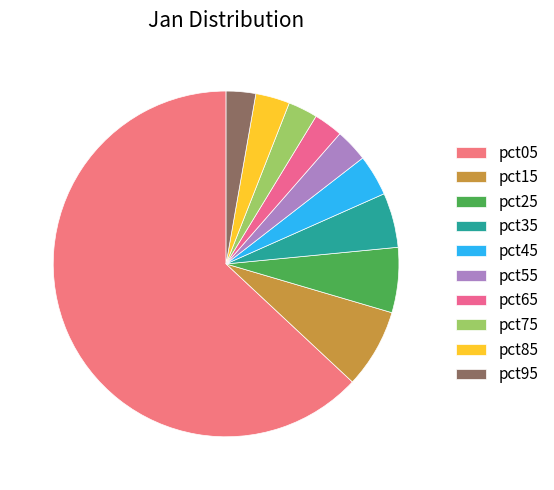

Does pct05 account for over 50% of the chart?

Yes